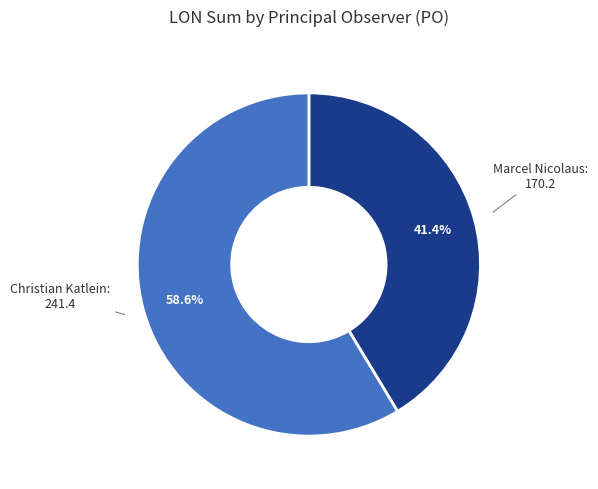

What is the ratio of the value at Marcel Nicolaus to the value at Christian Katlein?

0.7